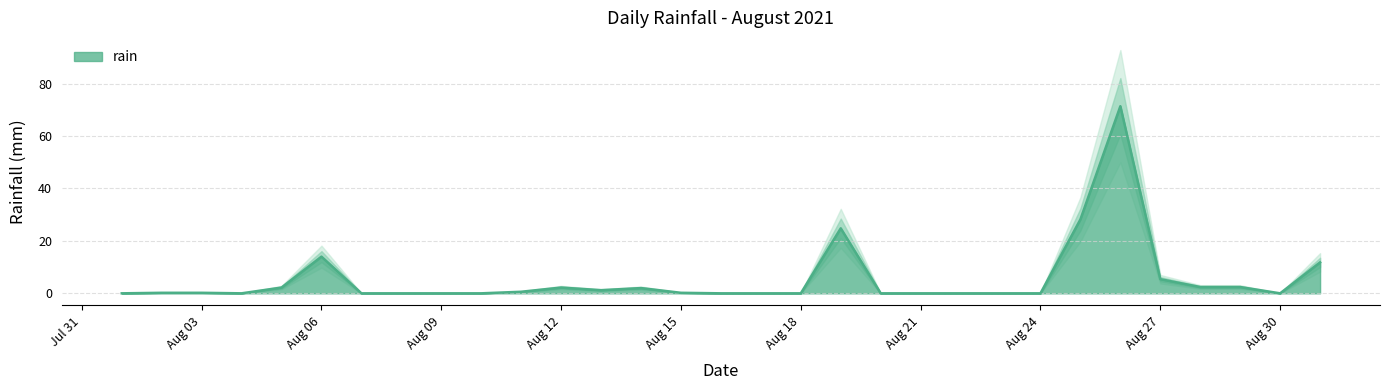

Does the chart display data point markers on the line(s)?

No